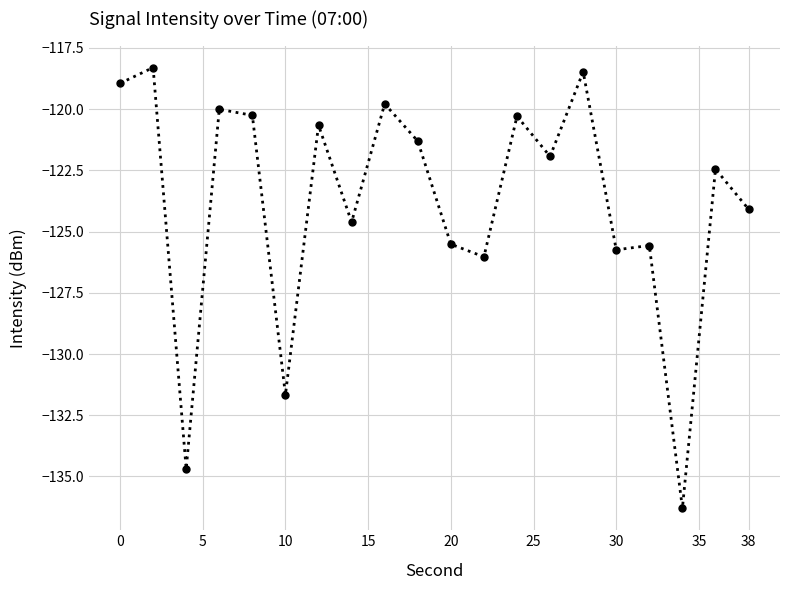

What is the average value?

-123.8